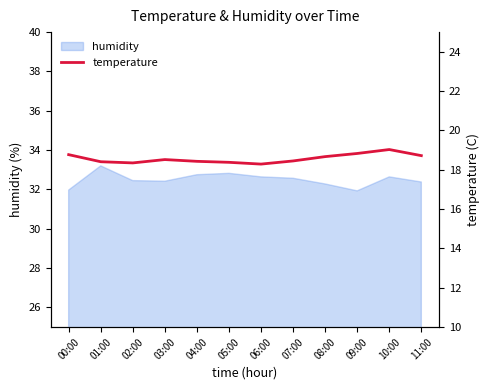

Where is the data nearest to the value 18?

06:00